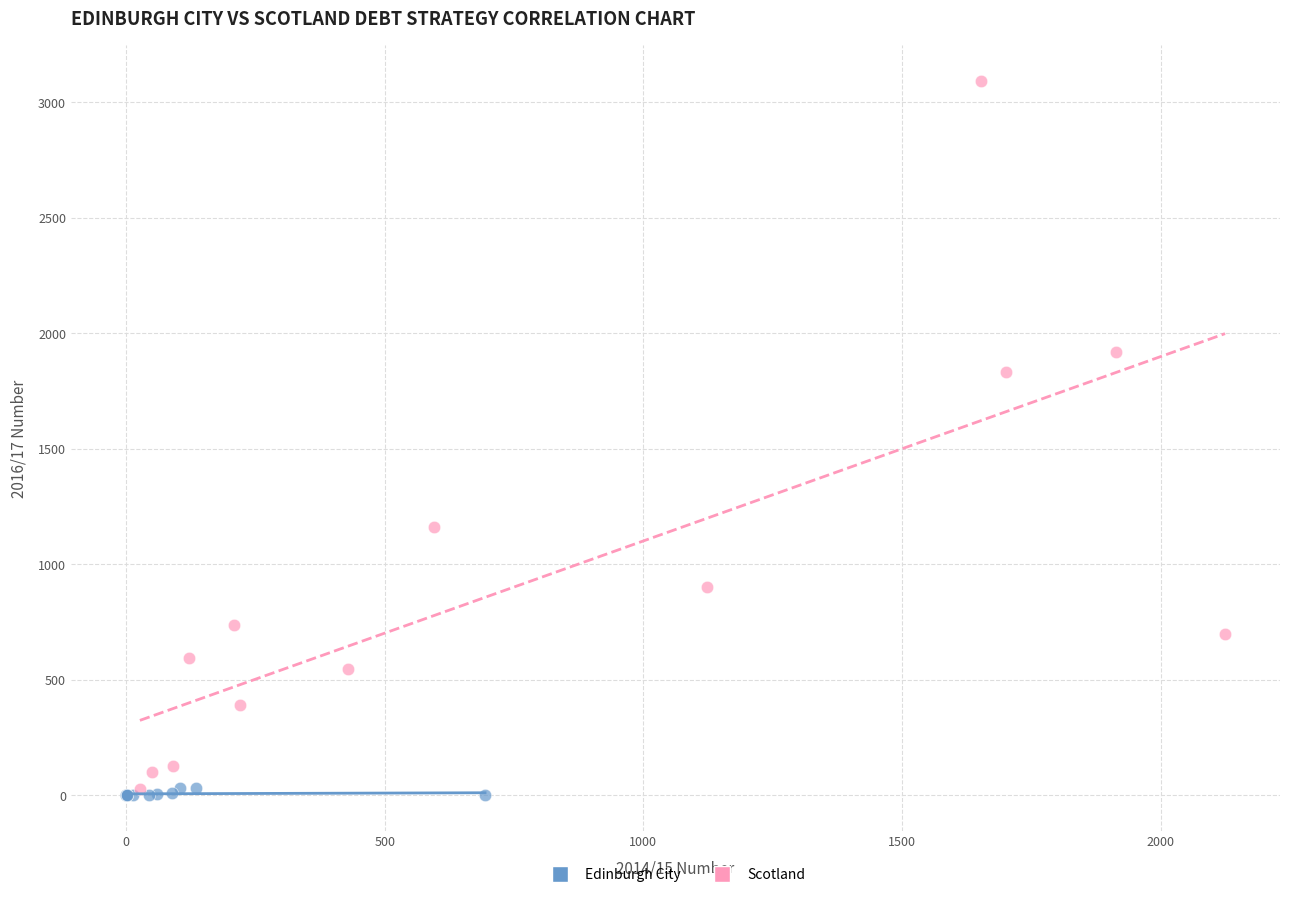

Which series has the widest spread of Y values?

Scotland